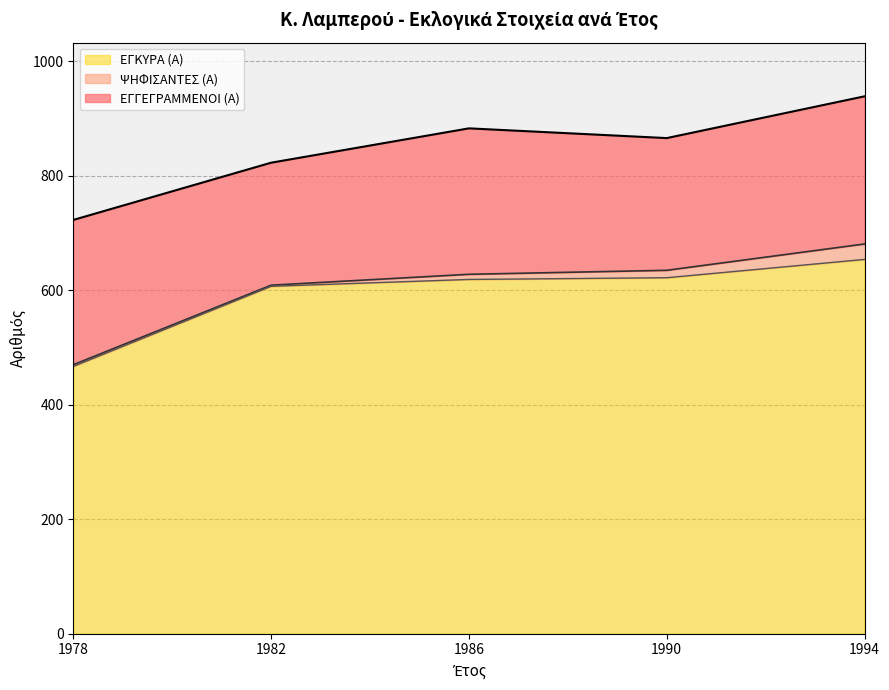

Does the chart have visible grid lines?

Yes